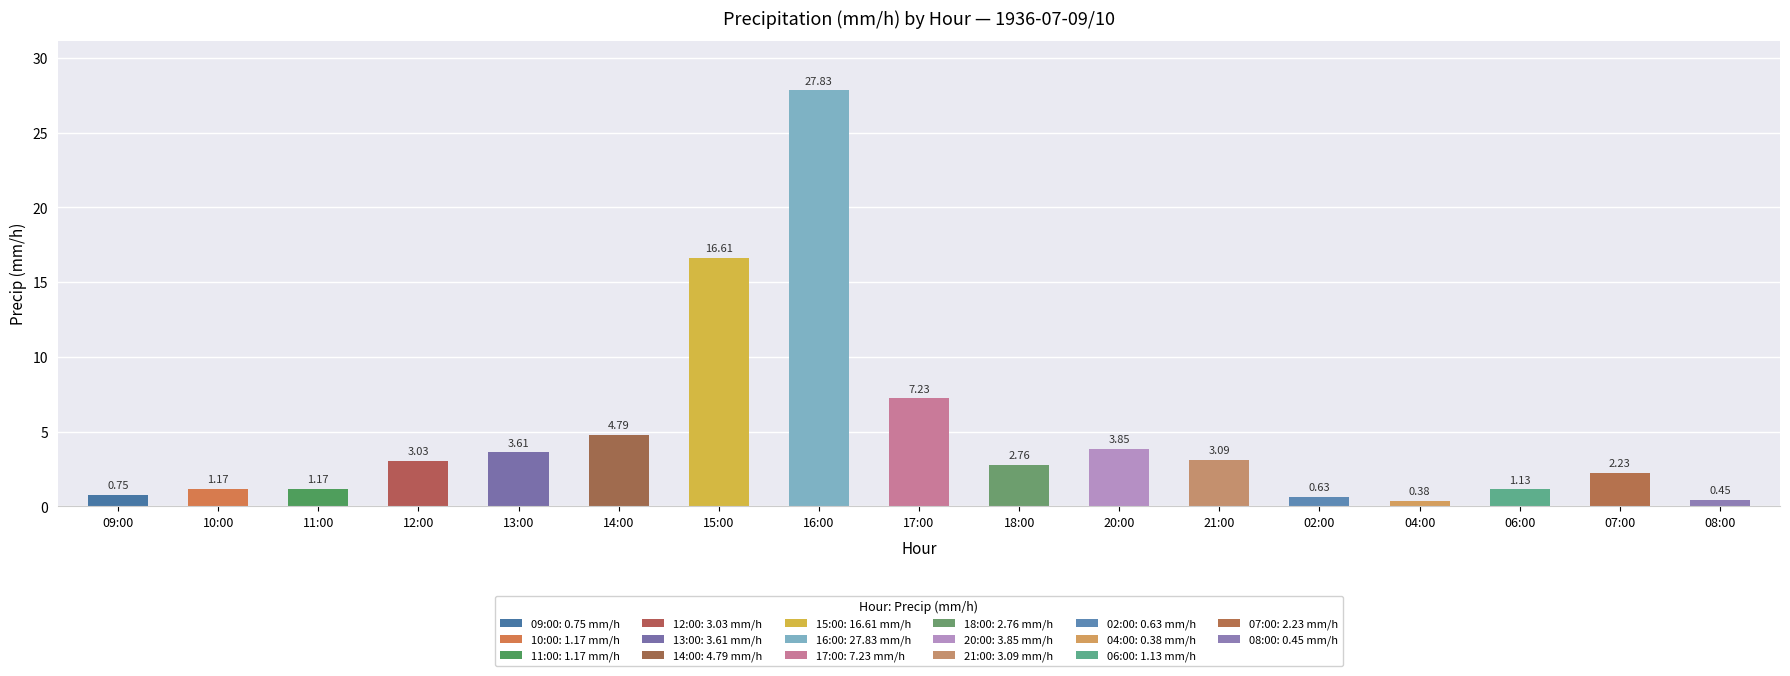

What is the sum of all values?

80.7